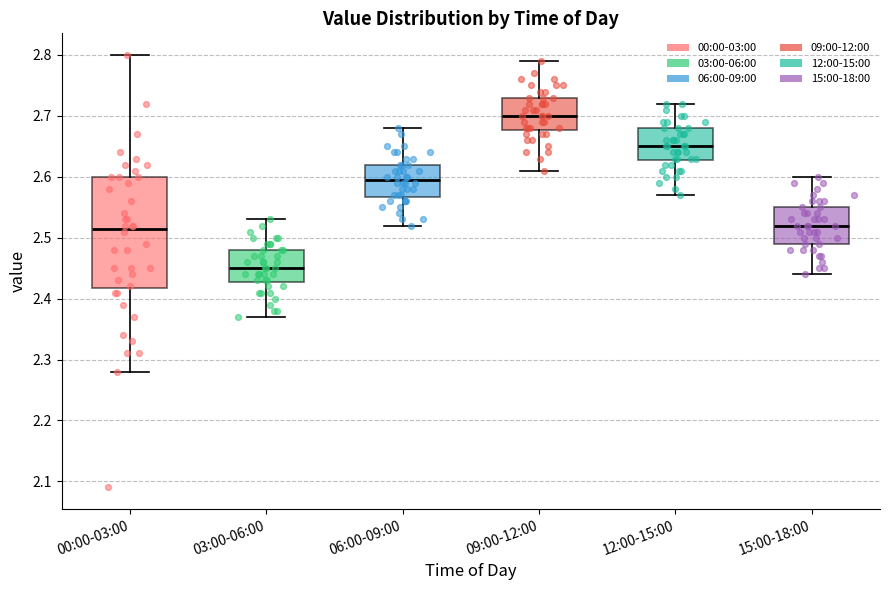

Reading left to right, transcribe this box plot: for each box, give where its median line is, the range the box spans, and where its two whiskers end, as read against the y-axis. The values are not printed on the chart, so give them approximately, as read against the axis.

00:00-03:00: median 2.52, box 2.42 to 2.60, whiskers 2.28 to 2.80
03:00-06:00: median 2.45, box 2.43 to 2.48, whiskers 2.37 to 2.53
06:00-09:00: median 2.60, box 2.57 to 2.62, whiskers 2.52 to 2.68
09:00-12:00: median 2.70, box 2.68 to 2.73, whiskers 2.61 to 2.79
12:00-15:00: median 2.65, box 2.63 to 2.68, whiskers 2.57 to 2.72
15:00-18:00: median 2.52, box 2.49 to 2.55, whiskers 2.44 to 2.60